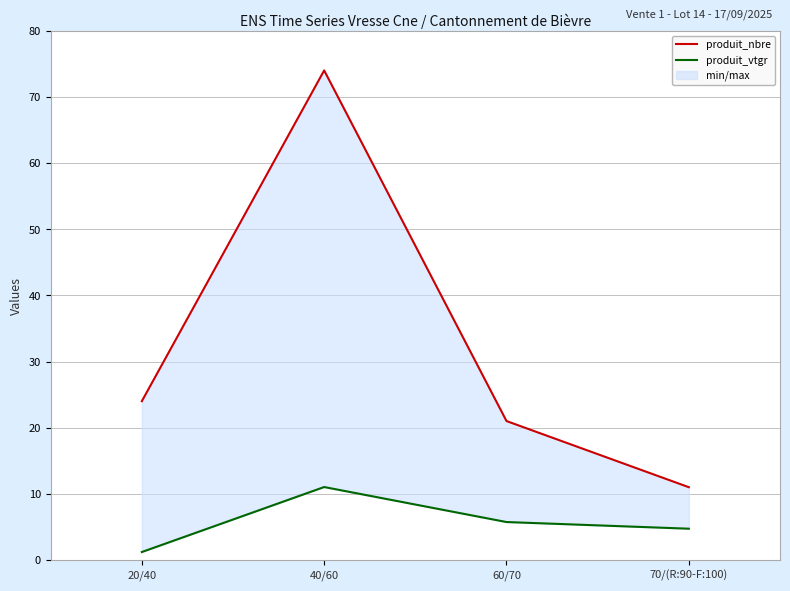

Which series changed the most between 60/70 and 70/(R:90-F:100)?

produit_nbre